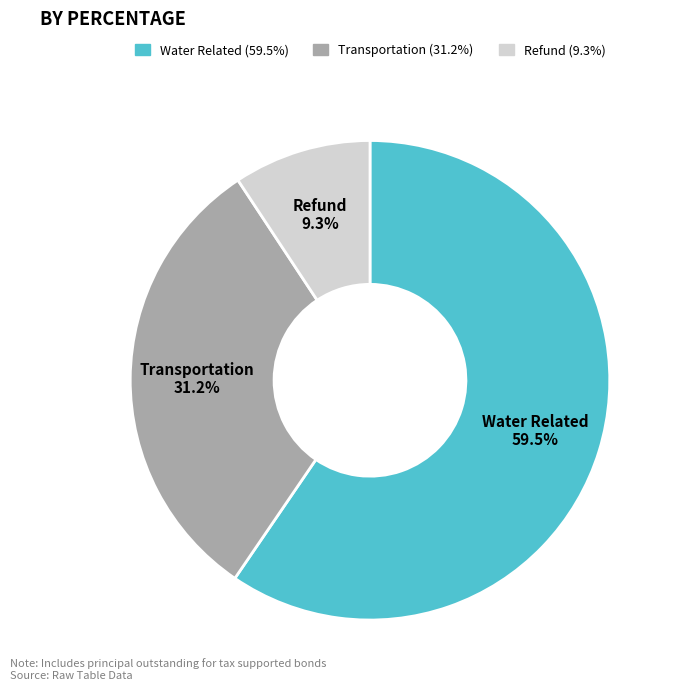

True or false: Transportation accounts for 31% of the total.

True